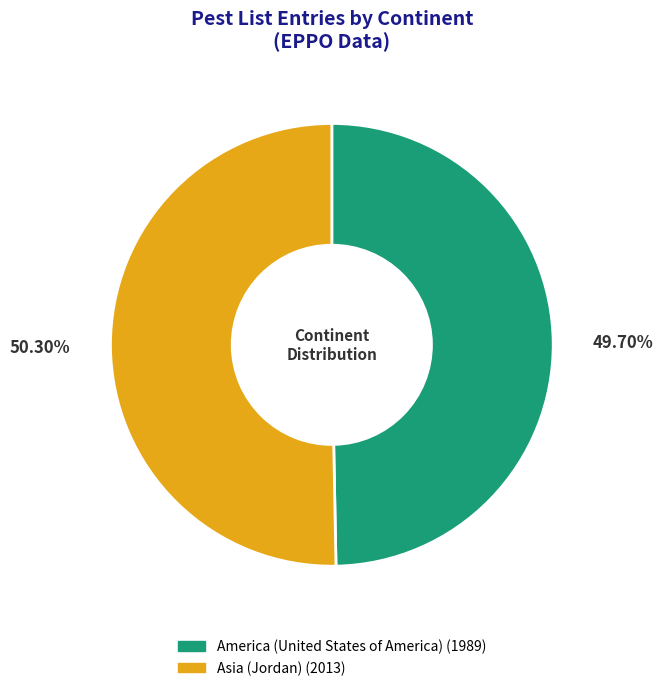

How many slices are in this pie chart?

2